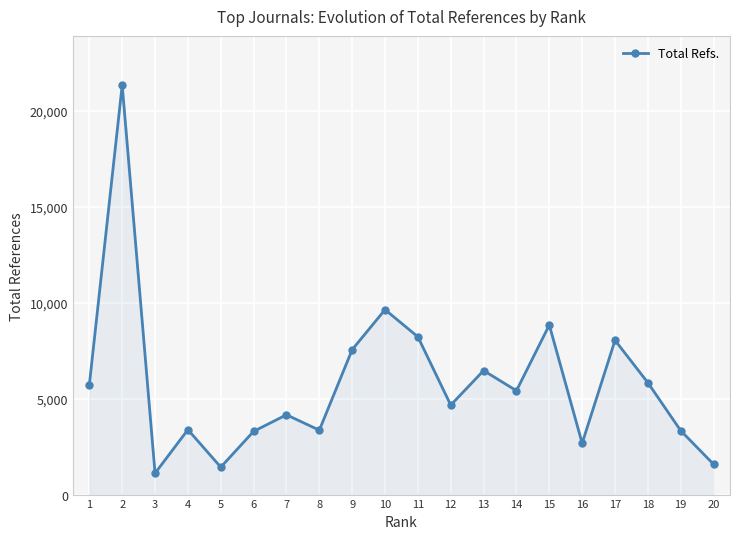

What is the difference between the maximum and minimum values?

20226